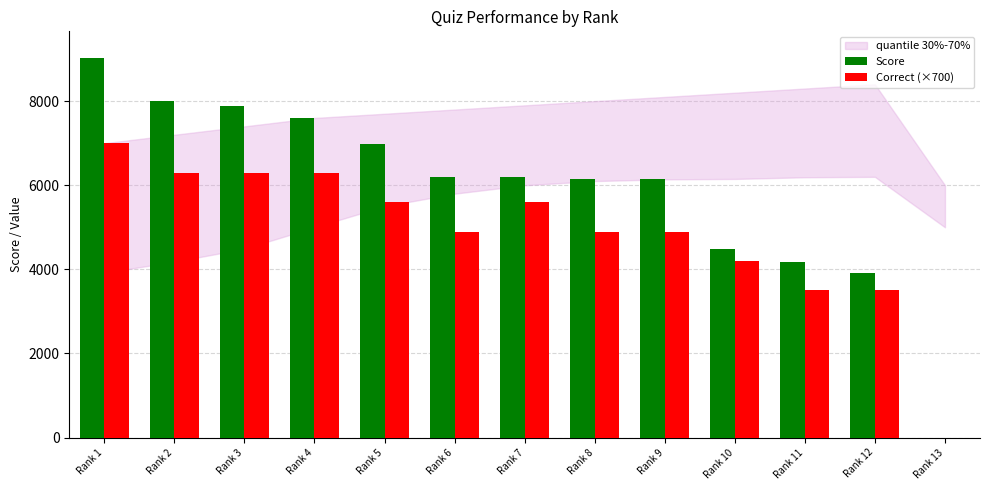

Where does the Score series first go above 6190?

Rank 1